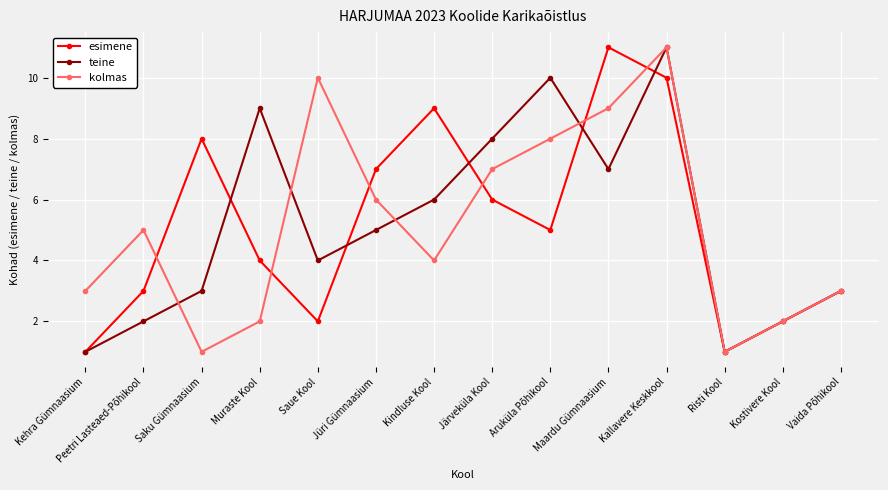

Which series changed the most between Aruküla Põhikool and Risti Kool?

teine